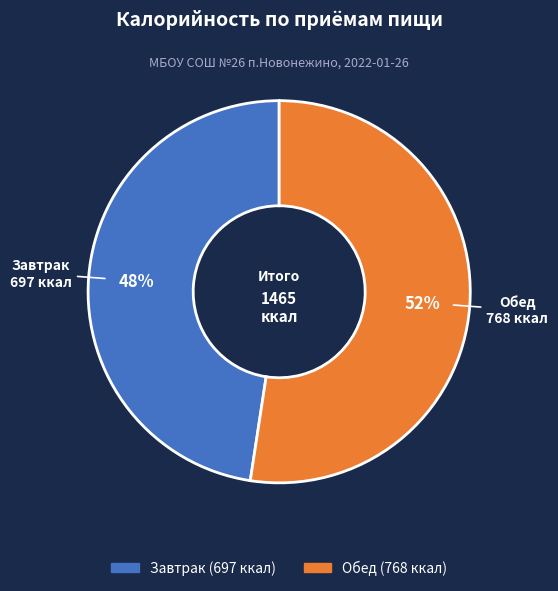

Is the sum of Обед and Завтрак greater than half?

Yes